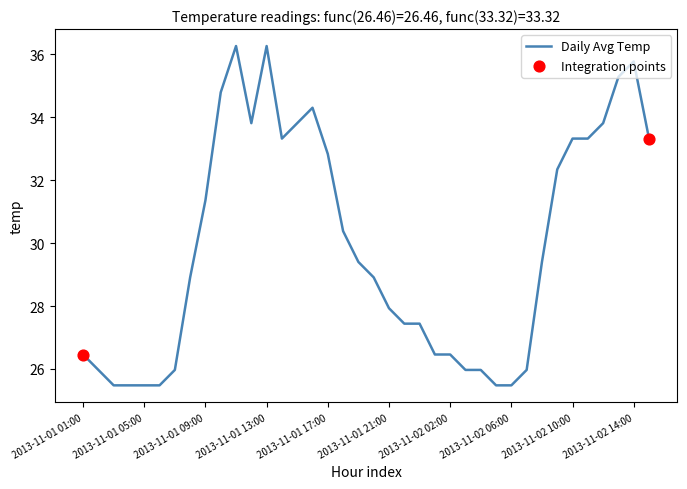

What is the difference between the maximum and minimum values?

10.8